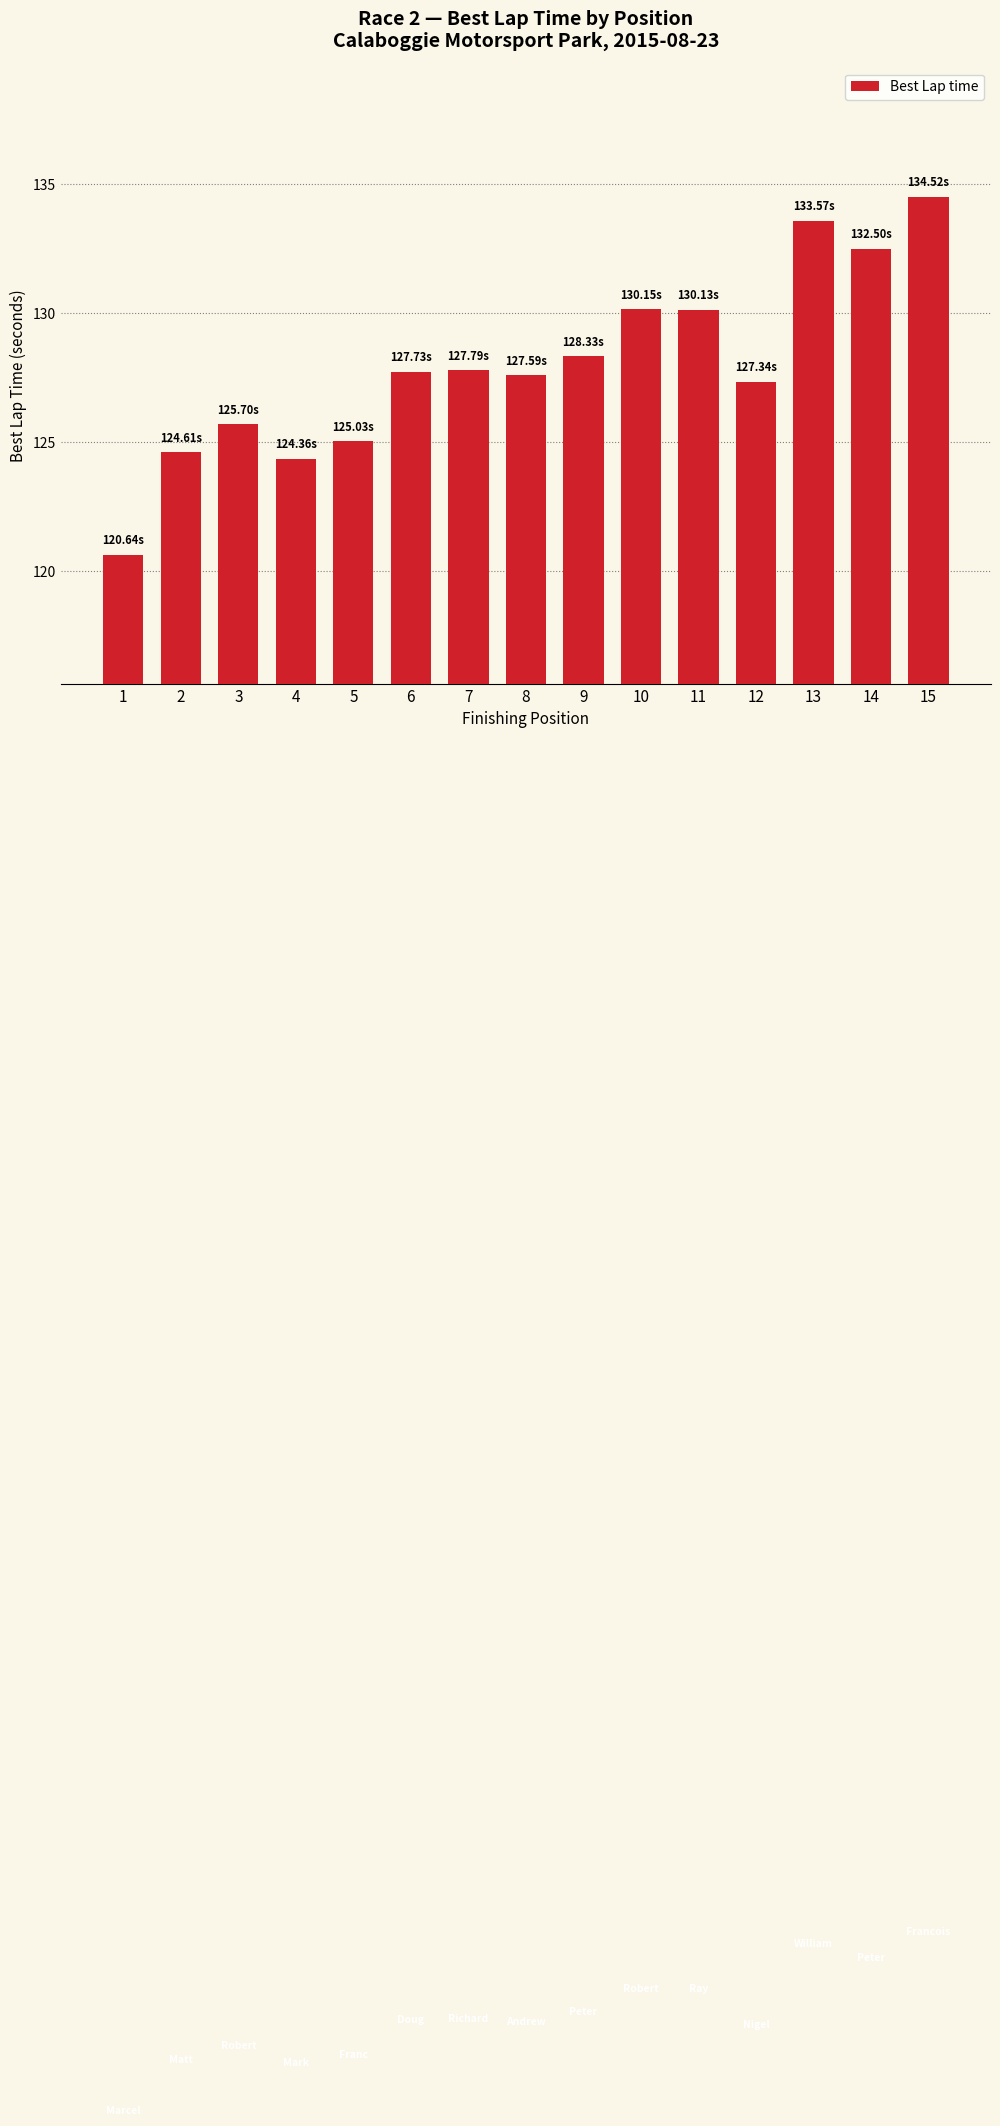

What is the difference between the second highest and second lowest values?

9.2